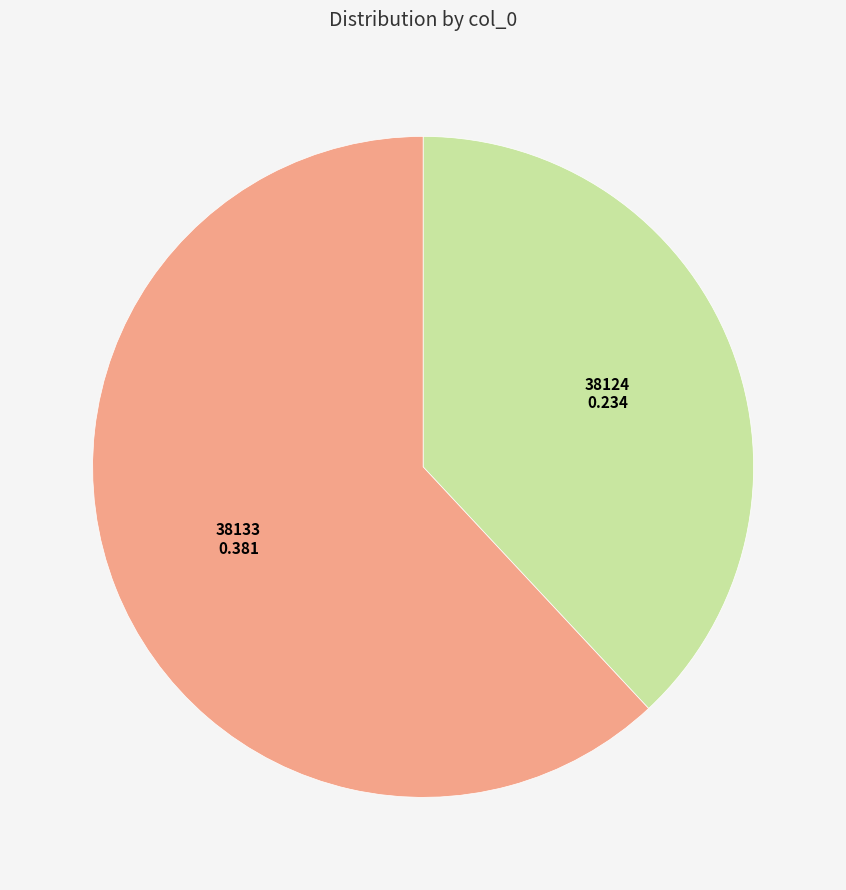

Which slice is the smallest?

38124